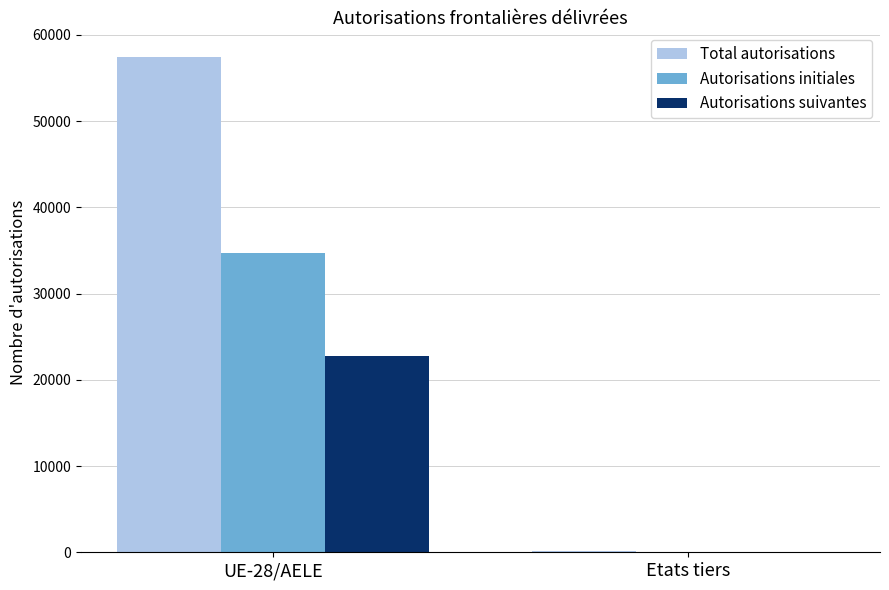

What is the sum of all Autorisations initiales values?

34741